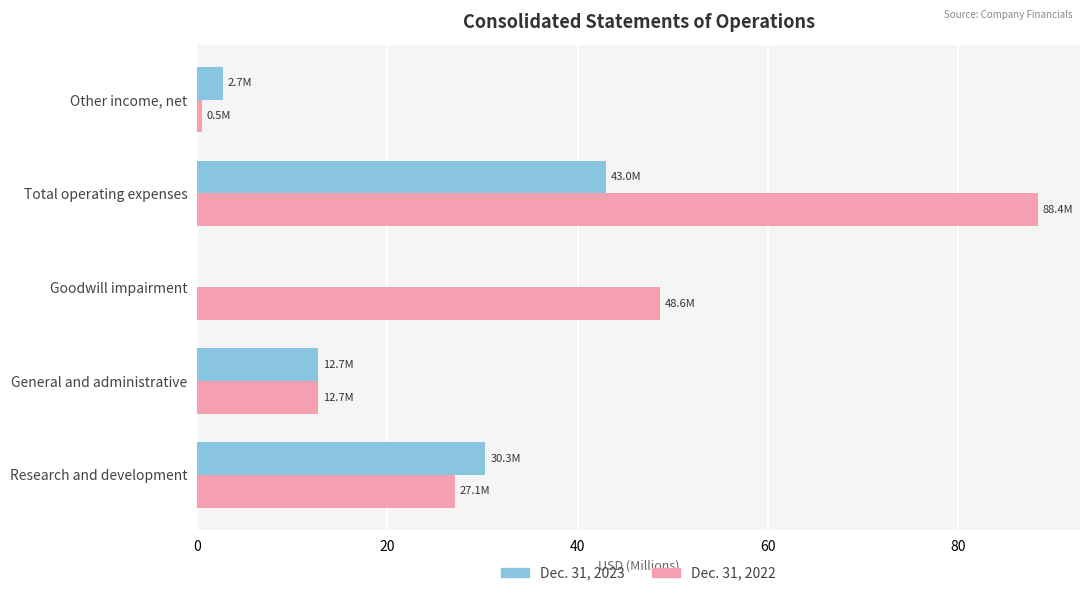

The Dec. 31, 2022 series shows 9.4 at Research and development. True or false?

False